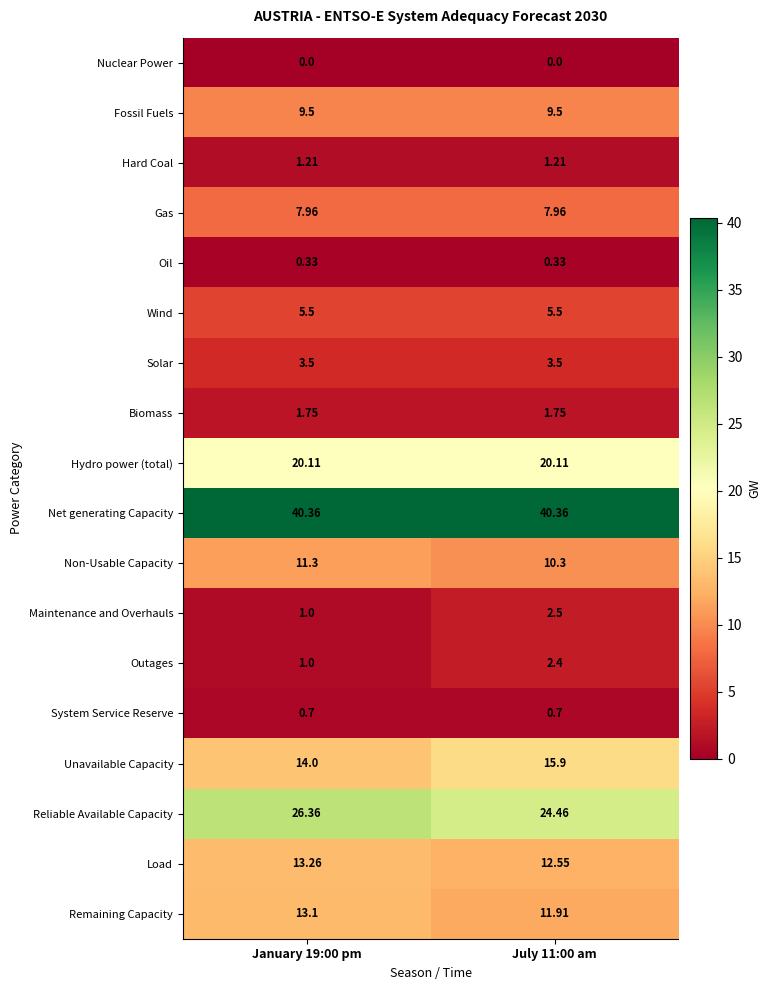

Is the value of Wind at July 11:00 am greater than the value of Oil at July 11:00 am?

Yes